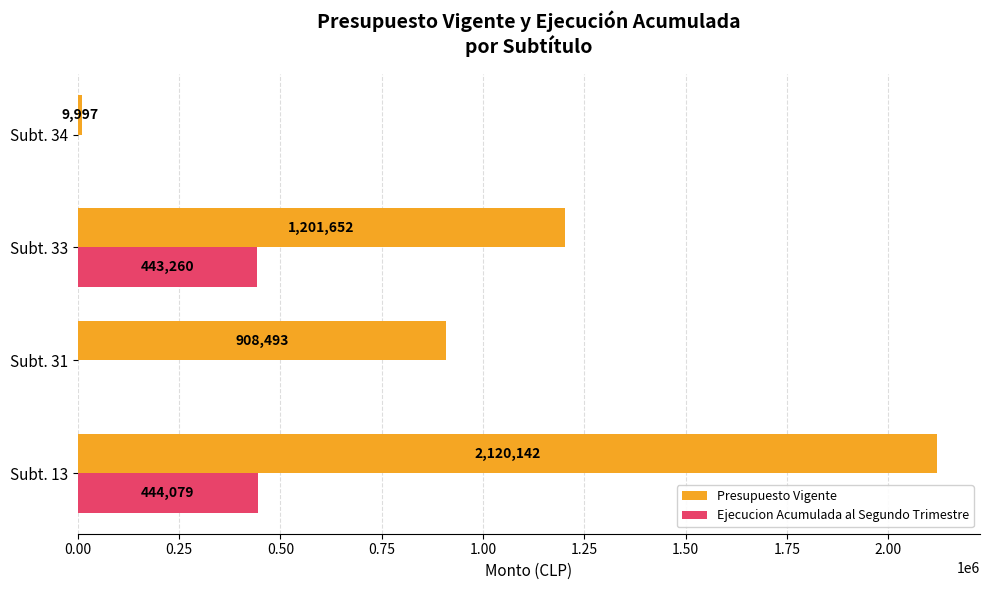

How many data points does each series have?

4